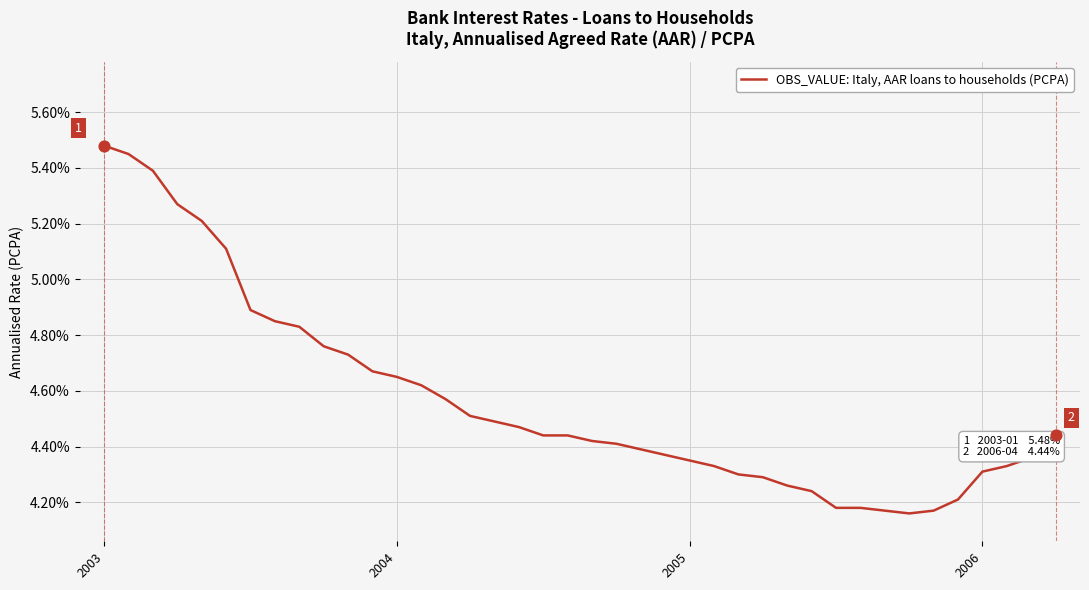

What is the difference between the maximum and minimum values?

1.3